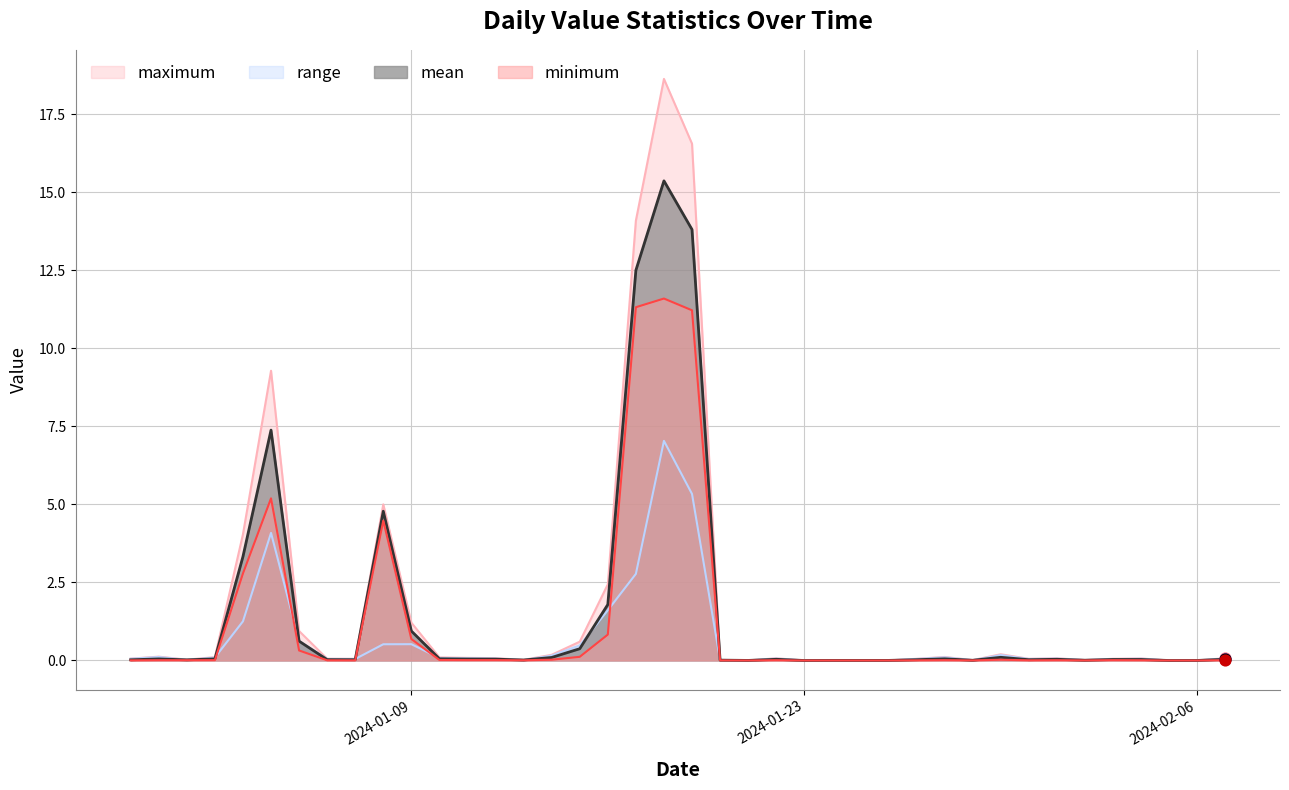

Which series has the widest spread of Y values?

maximum